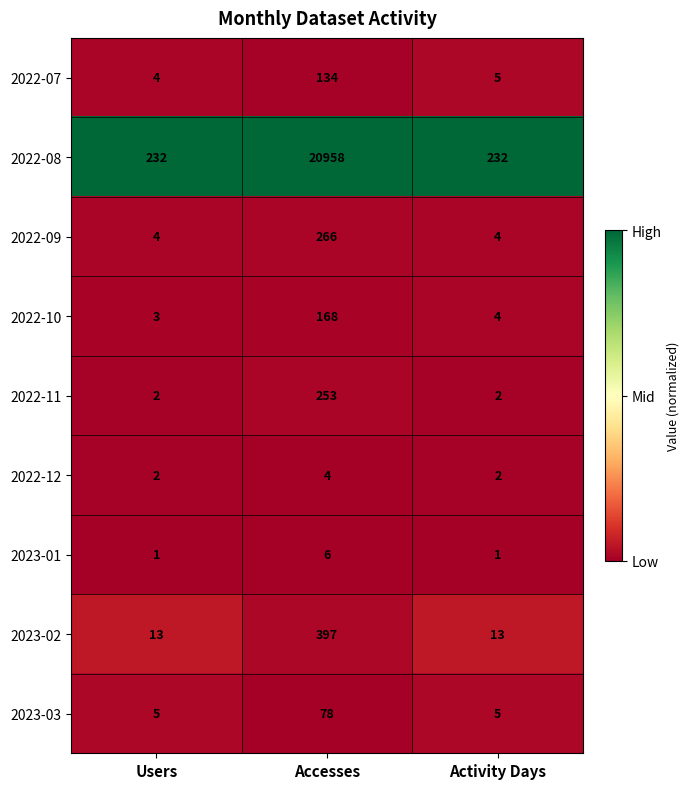

What is the total value across all series at Activity Days?

268